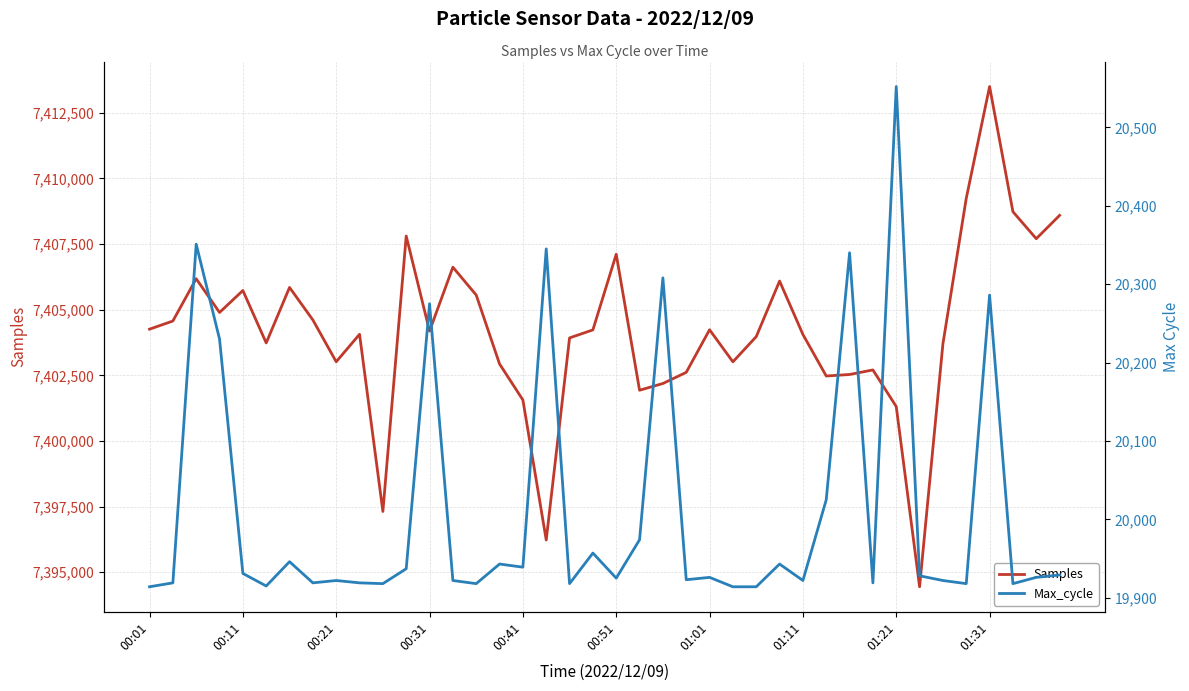

What is the label of the 2nd point from the right?

38